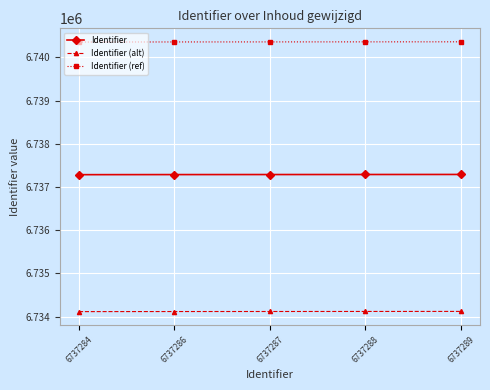

True or false: Identifier (alt) has more than 2 interior local peaks.

False